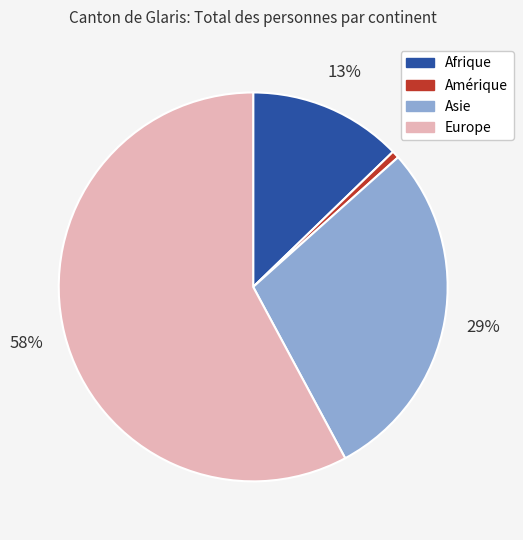

Does any single category account for the majority?

Yes